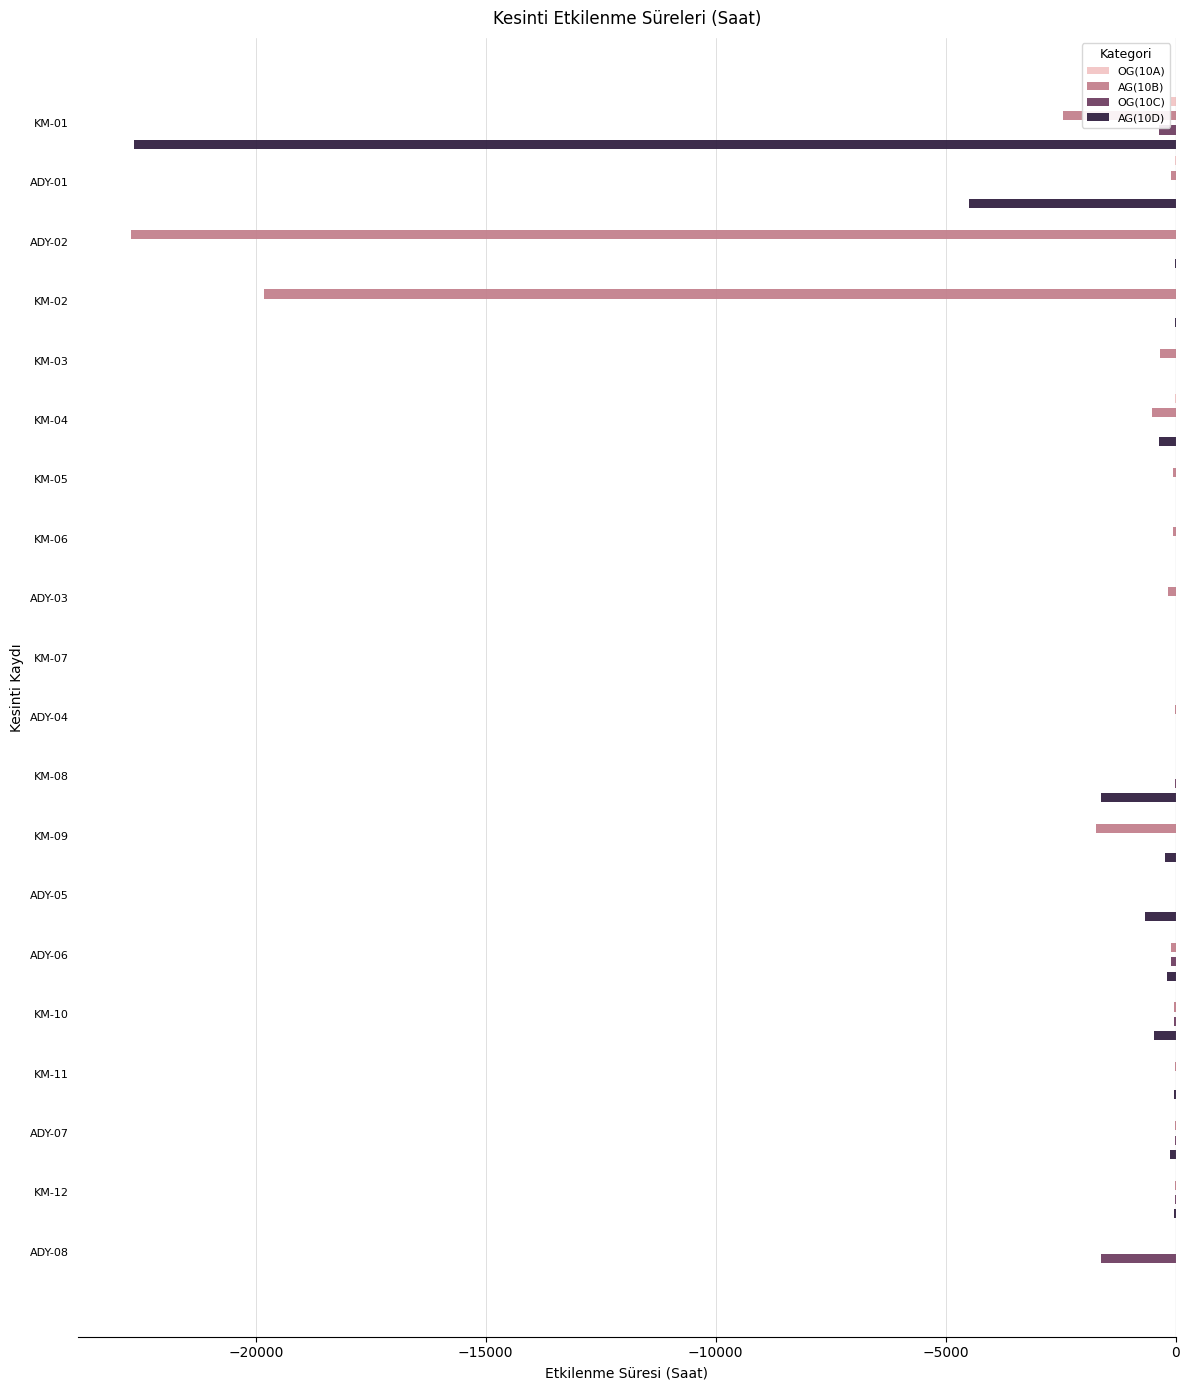

What is the spread (max minus min) of values at KM-04?

509.8